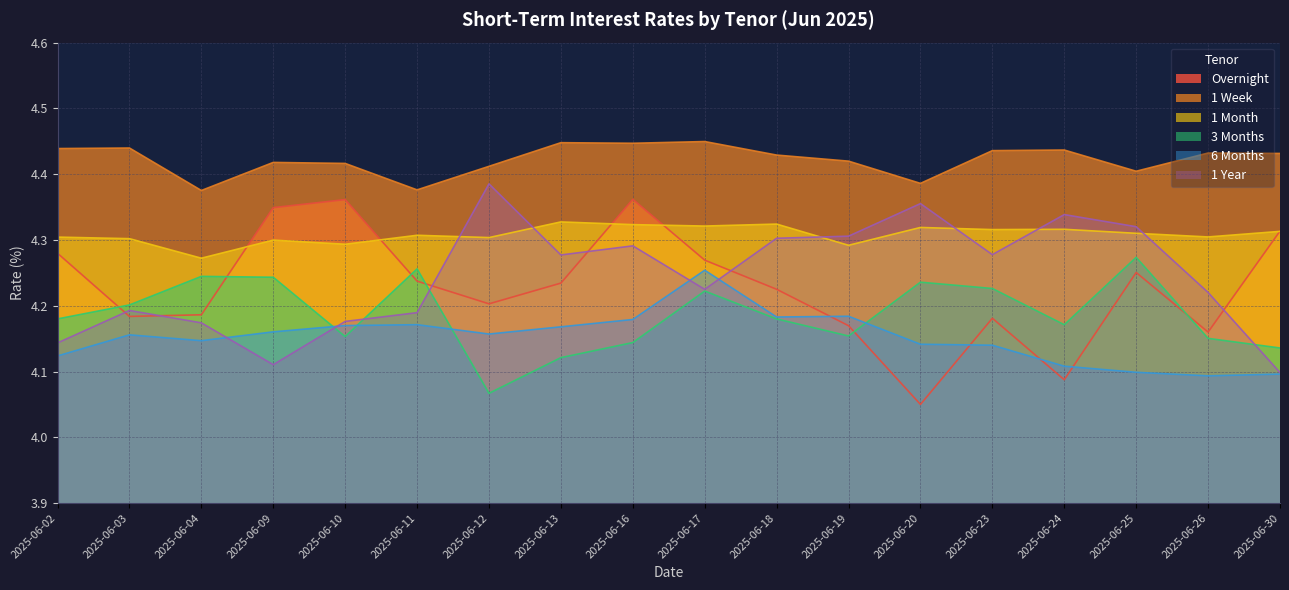

At which label is Overnight closest to 4?

2025-06-20